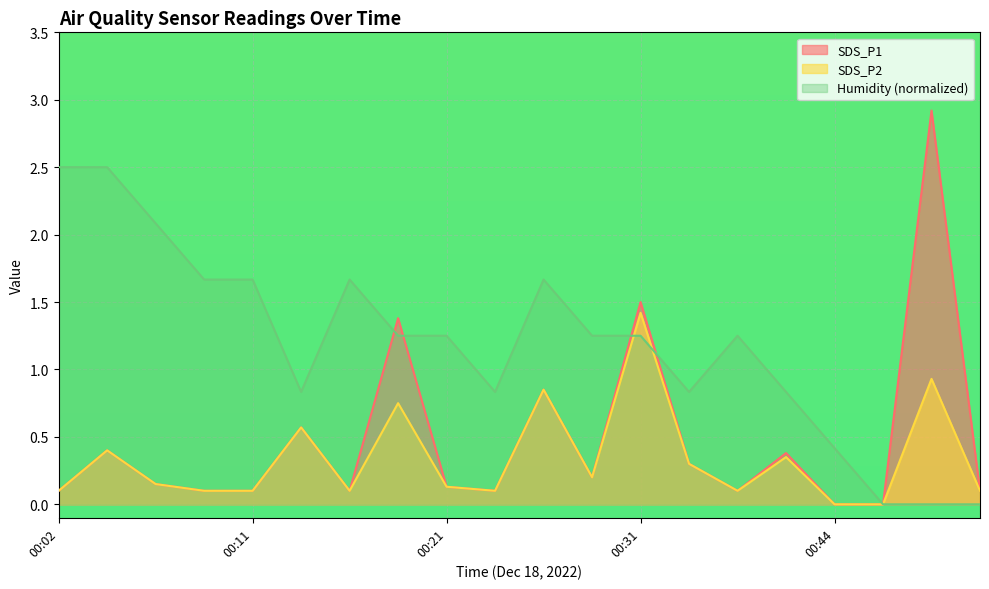

Which series ends up on top after the final intersection of SDS_P2 and Humidity?

Humidity